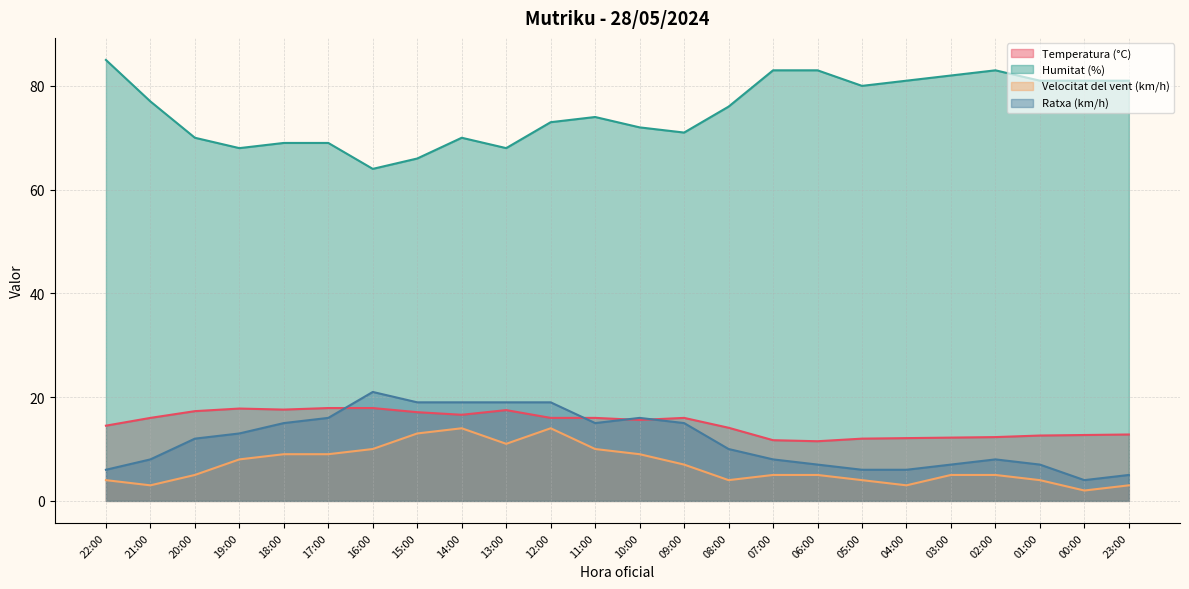

True or false: Humitat (%) and Ratxa (km/h) intersect in this chart.

False